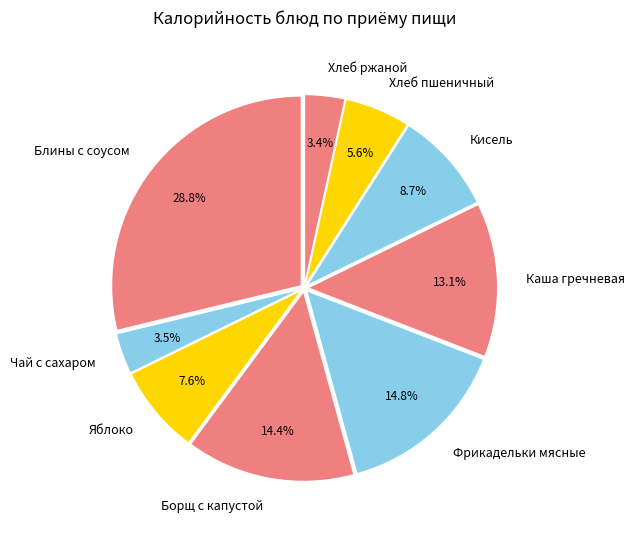

What is the largest slice in the pie chart?

Блины с соусом